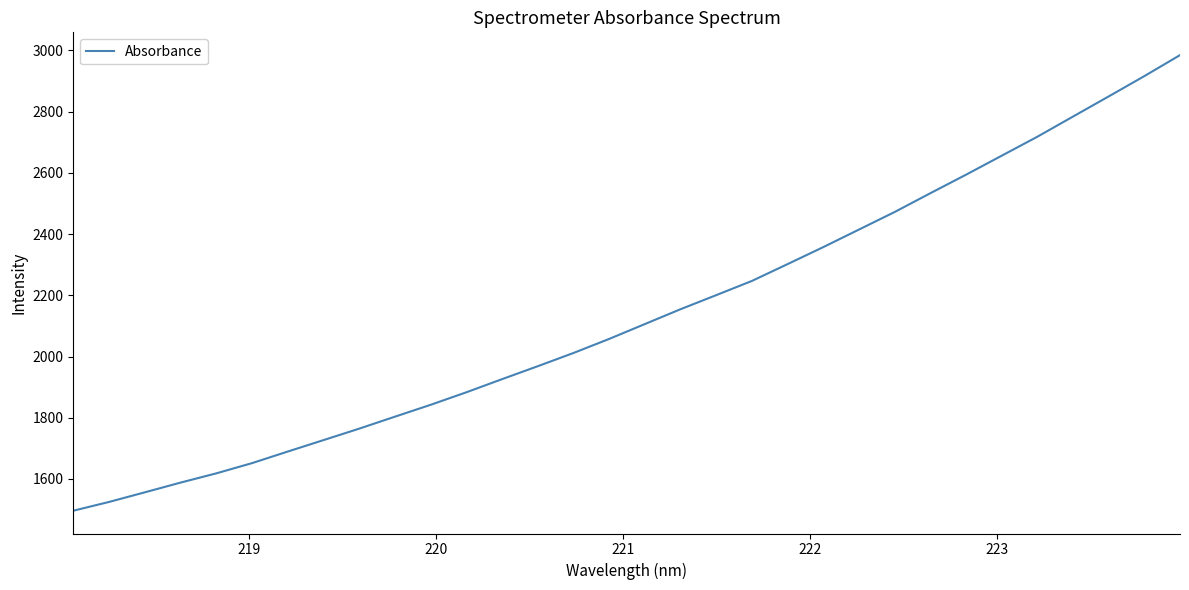

What is the smallest value displayed?

1496.2